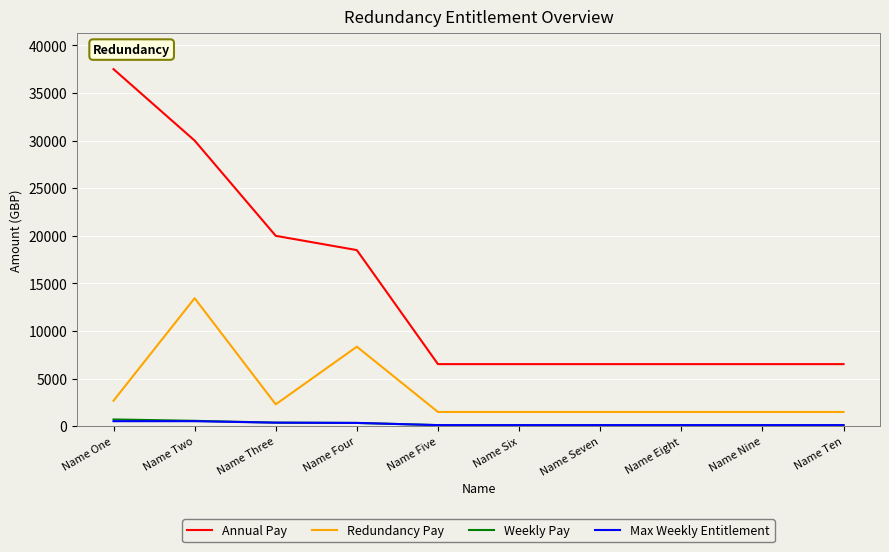

True or false: Redundancy Pay has a value of 2690.0 at Name One.

True